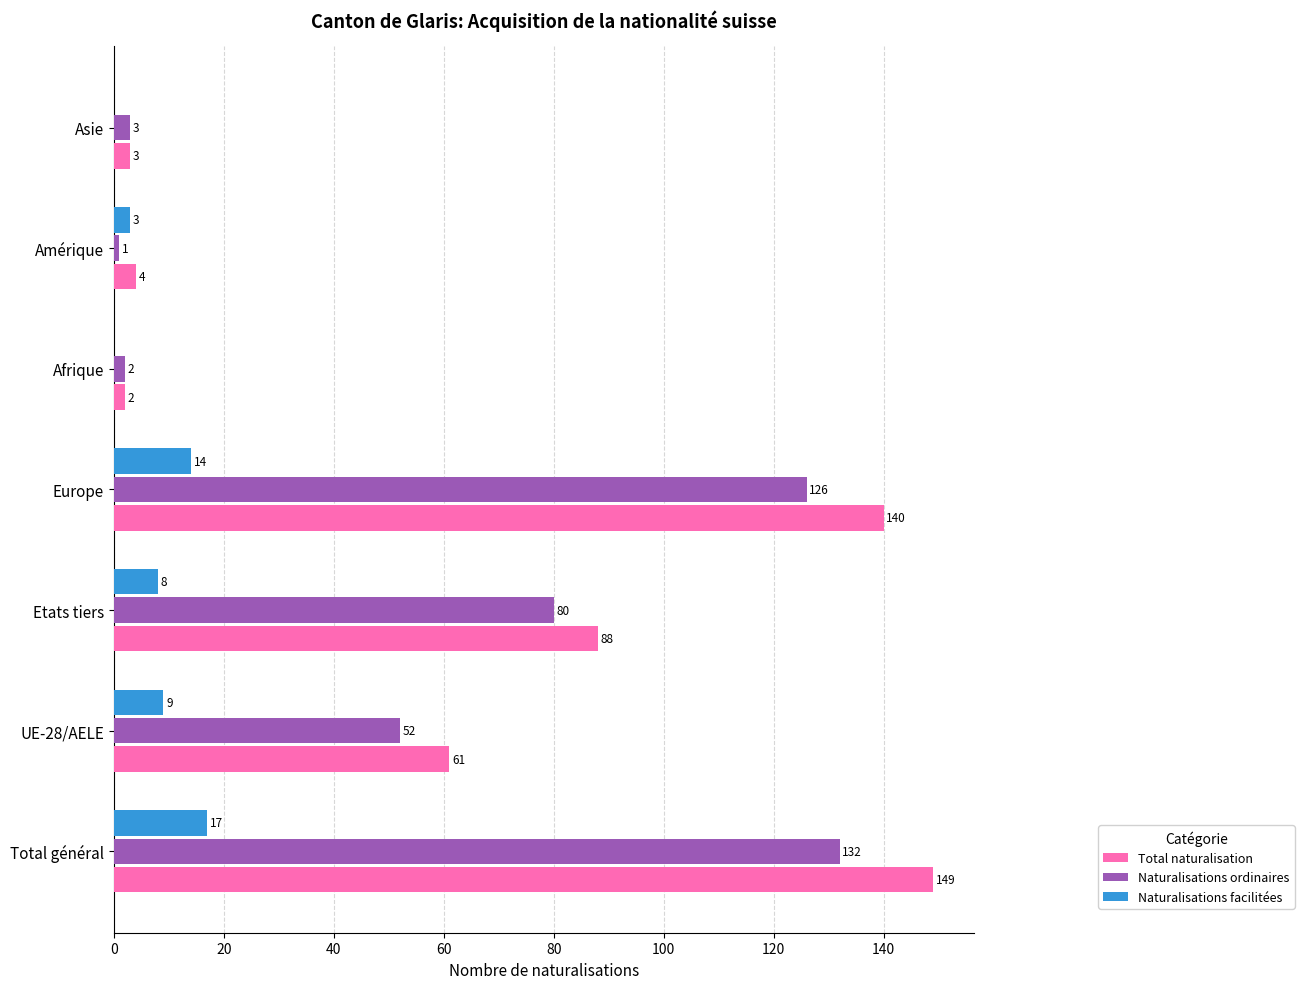

True or false: Naturalisations ordinaires has a value of 3 at Asie.

True